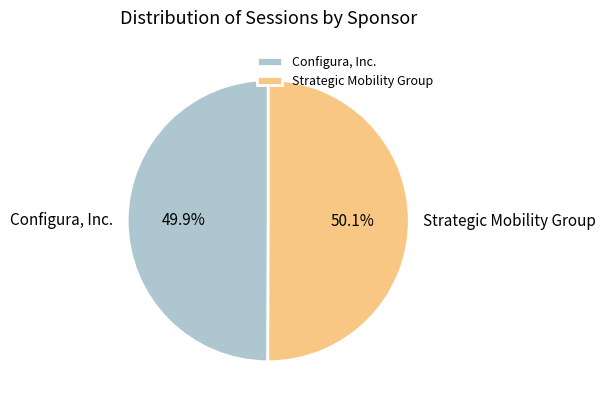

What portion of the pie excludes Strategic Mobility Group?

49.9%